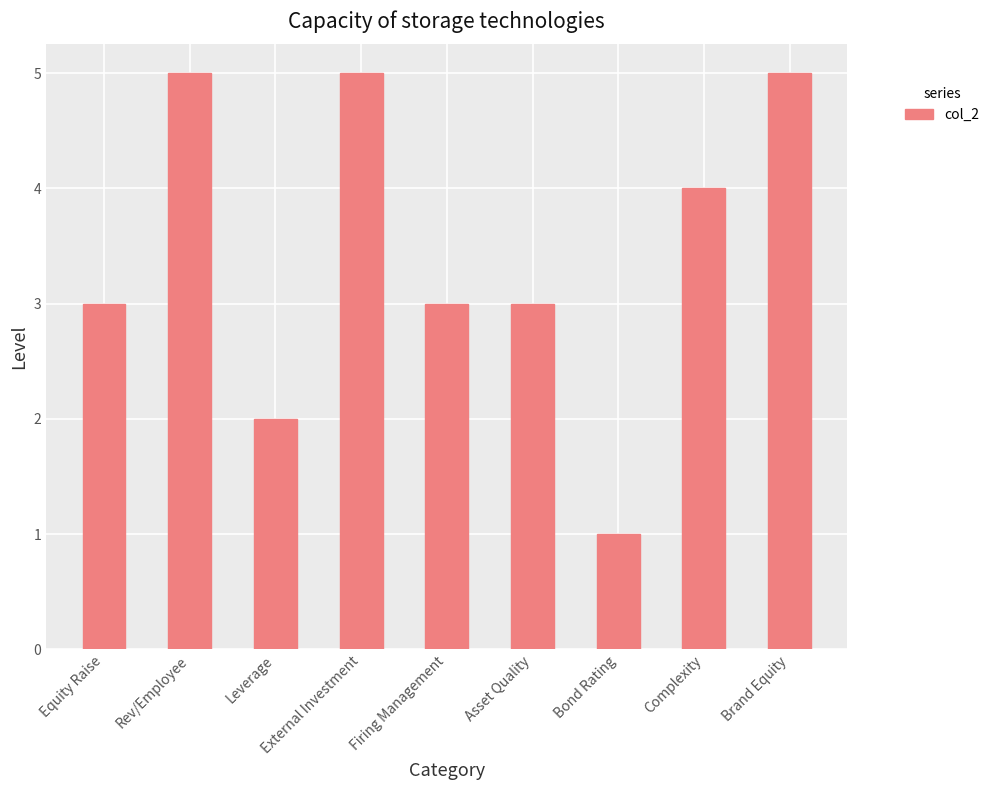

What is the sum of all values?

31